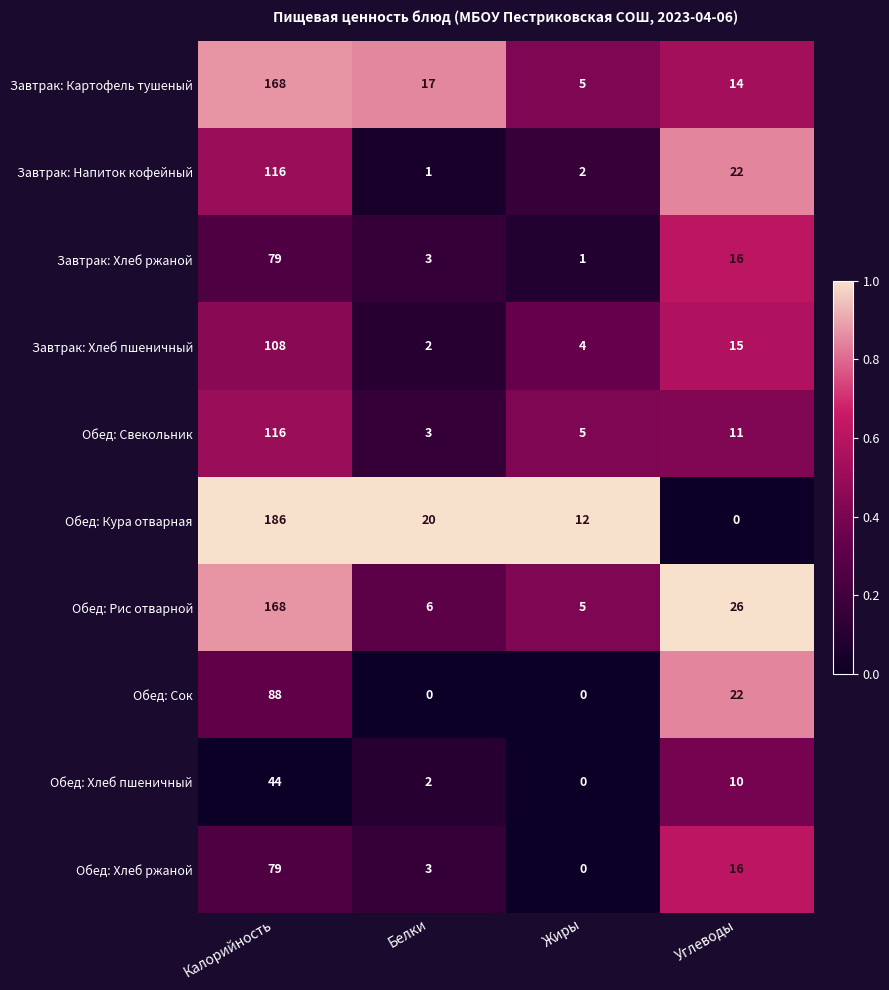

What is the average value of the Завтрак: Напиток кофейный series?

35